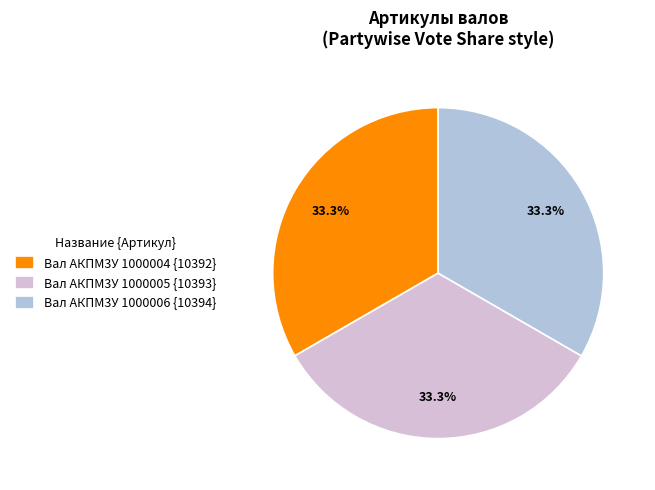

Is it true that Вал АКПМ3У 1000006 is 47% of the pie?

False